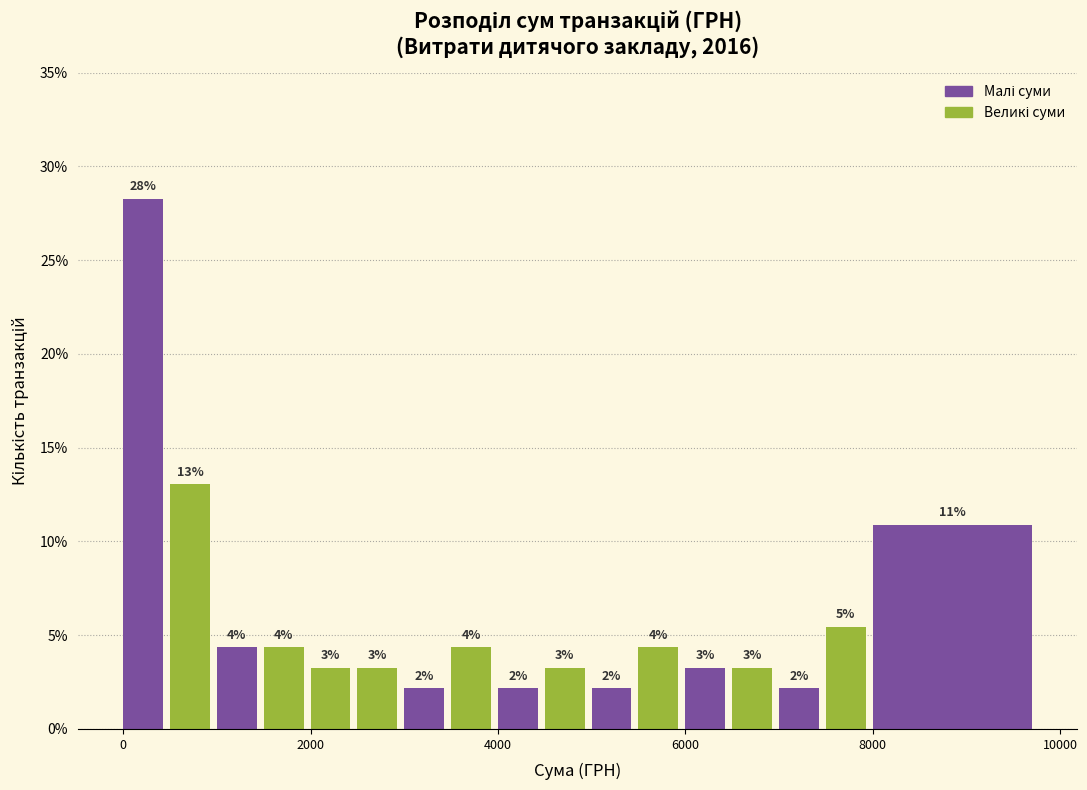

Around what value on the x-axis is the tallest bar? Give the approximate position of its centre, as read against the axis.

200